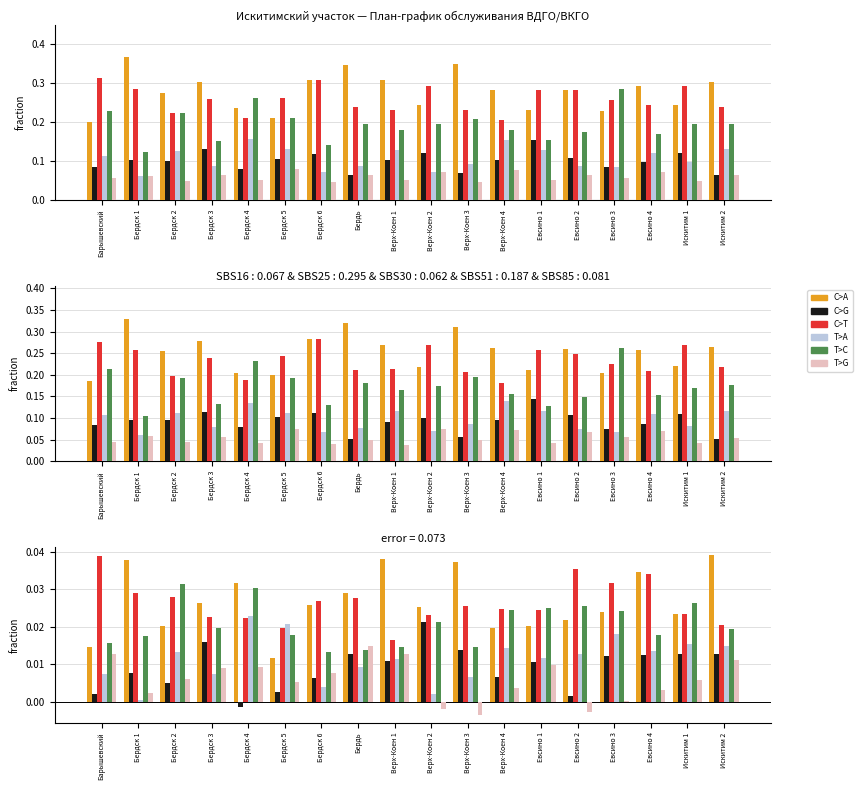

What are all the series names shown in the legend?

C>A, C>G, C>T, T>A, T>C, T>G